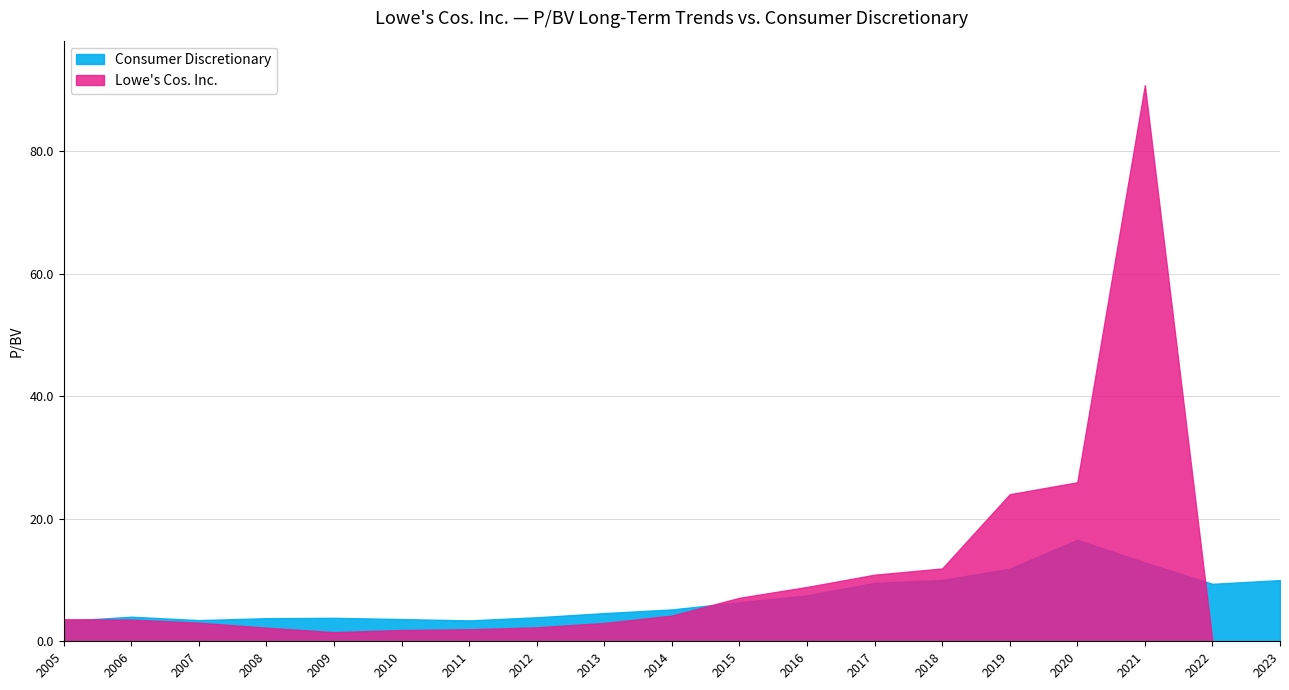

Which series changed the most between 2015 and 2020?

Lowe's Cos. Inc.